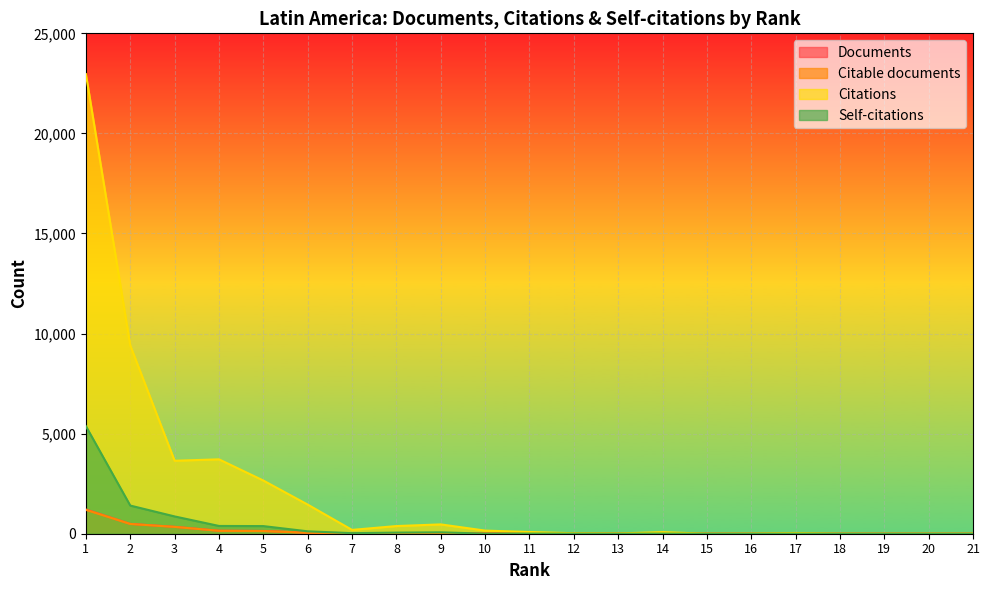

What is the sum of all Citations values?

45296